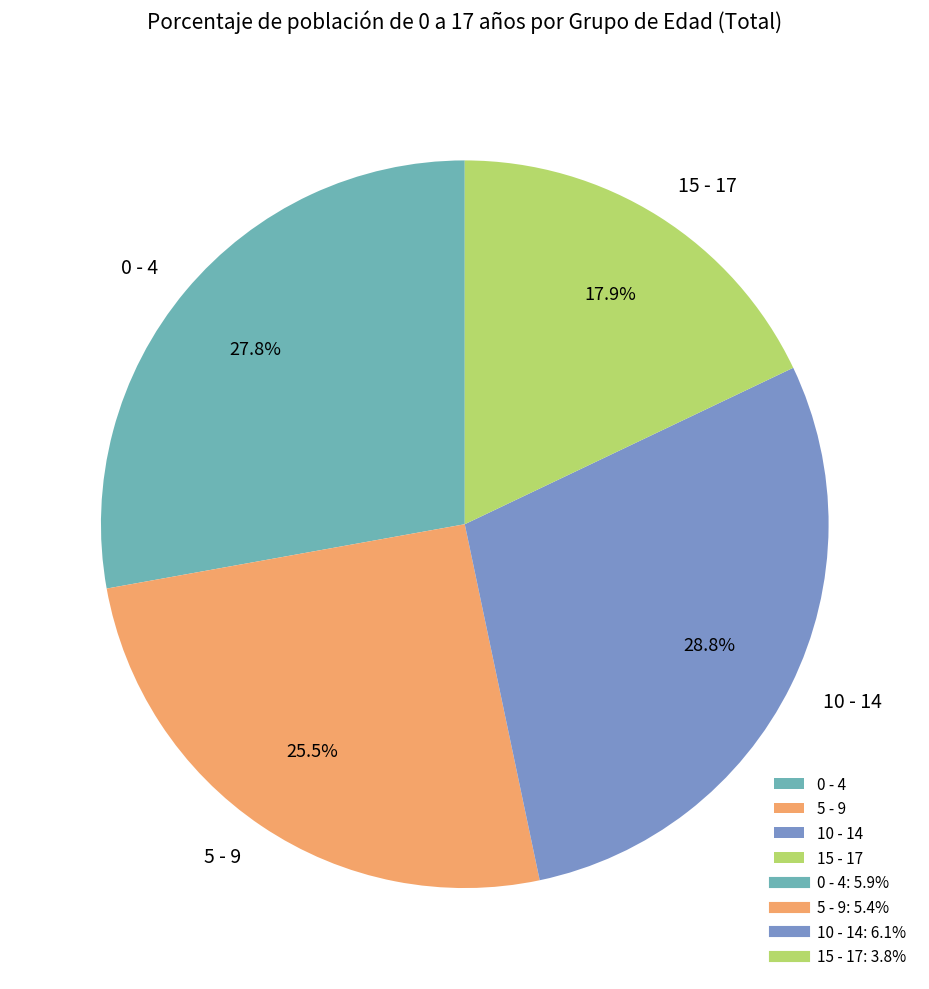

How many segments does this pie chart have?

4